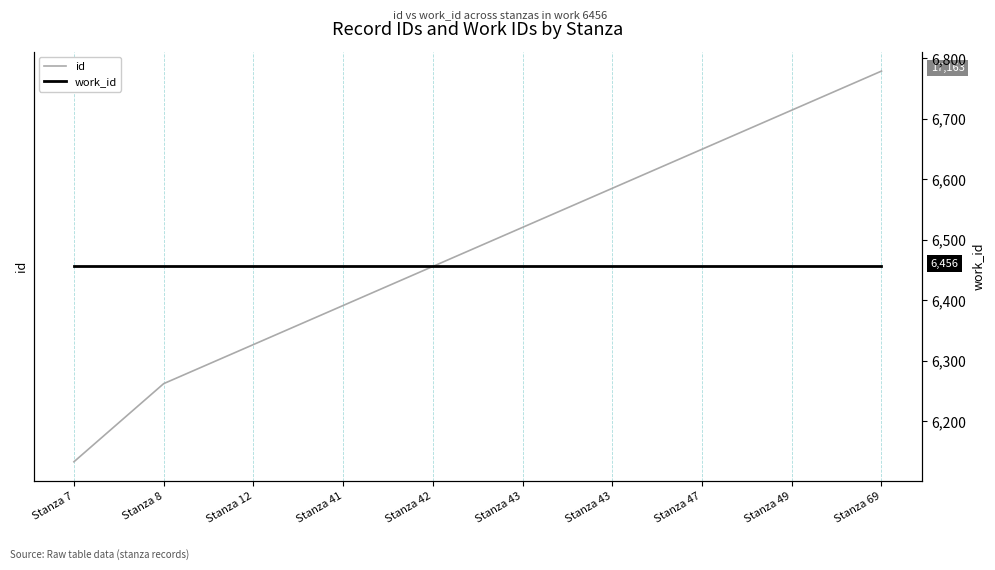

True or false: id and work_id intersect in this chart.

False